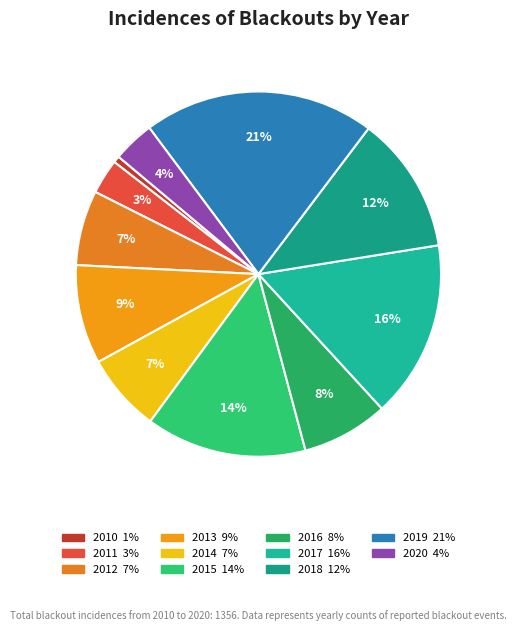

What percentage is NOT represented by 2020?

96.3%